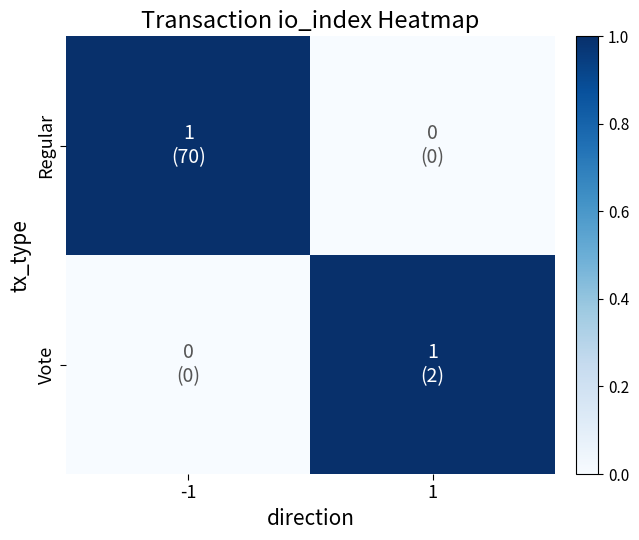

Which series has the largest range (max minus min)?

Regular